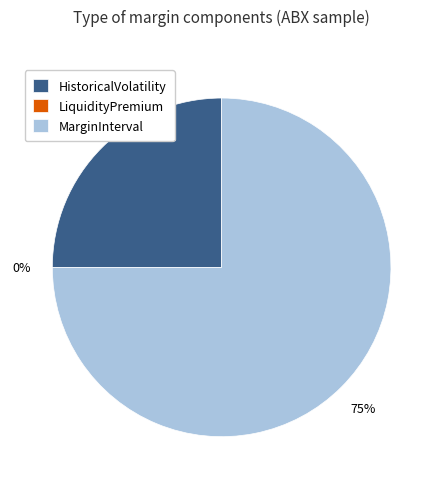

Combined, do LiquidityPremium and HistoricalVolatility account for over 50%?

No